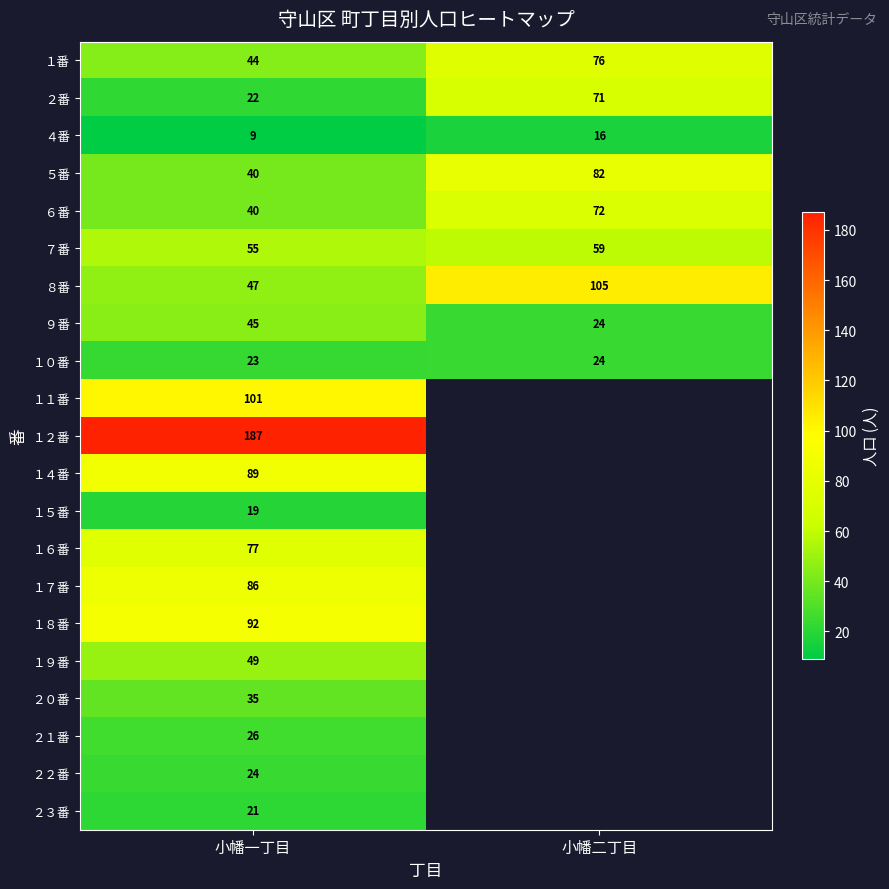

The value of １６番 at 小幡一丁目 is 77. True or false?

True